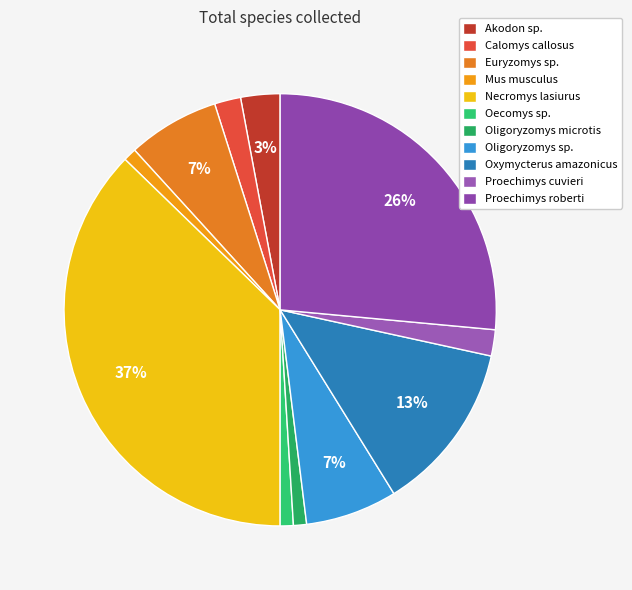

How many segments does this pie chart have?

11